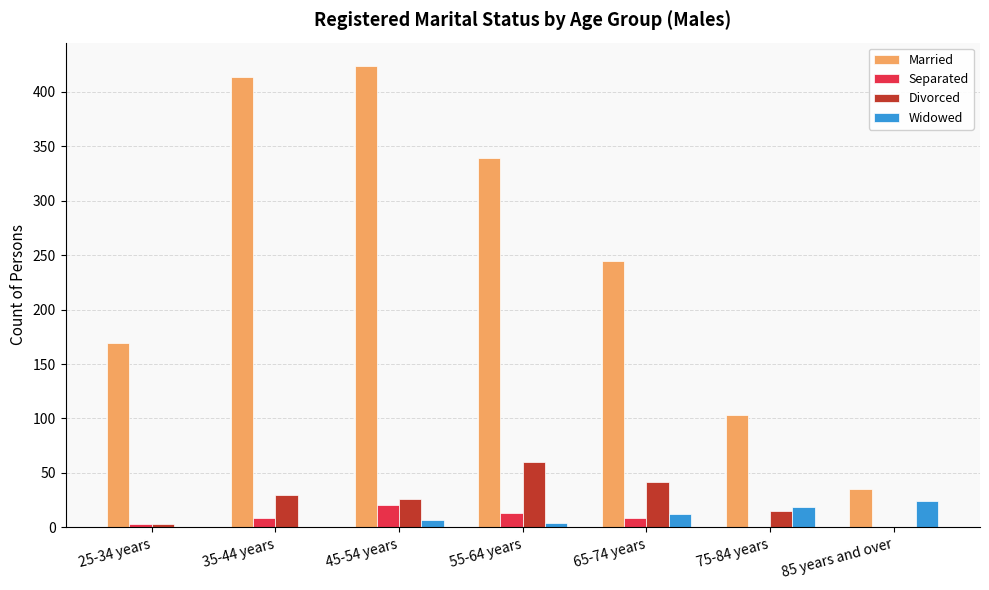

What is the spread (max minus min) of values at 65-74 years?

236